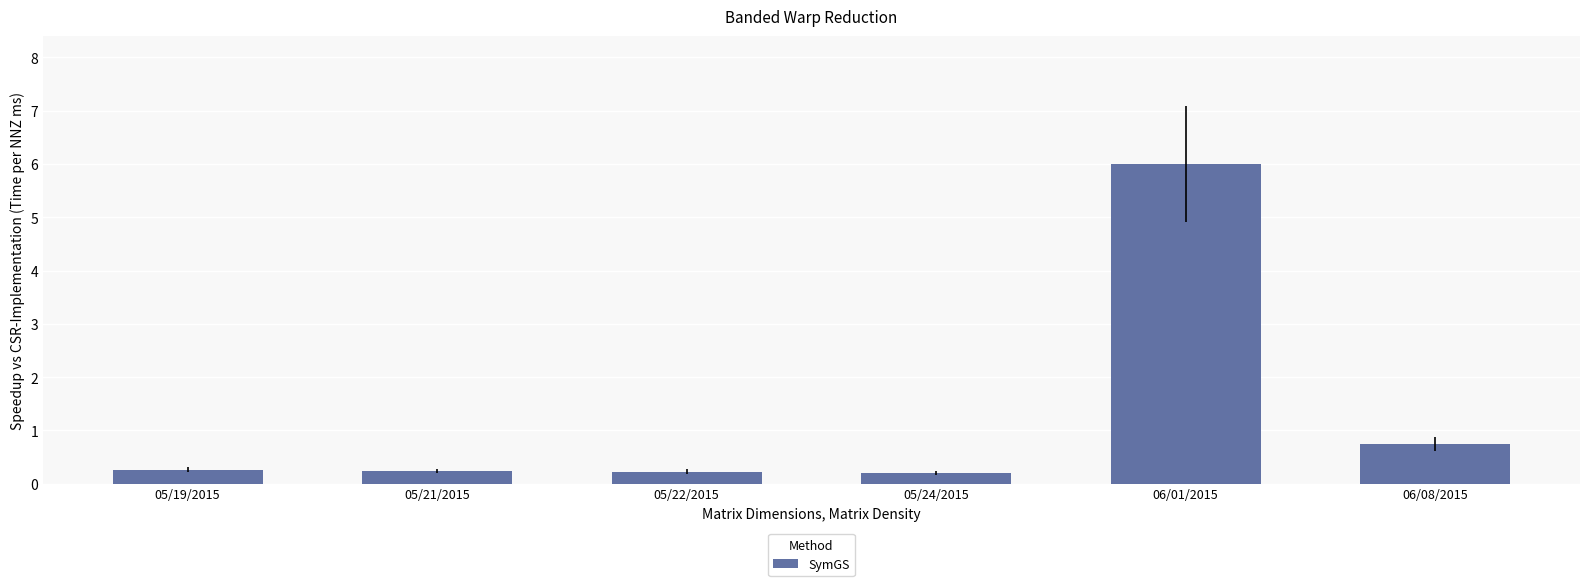

The value at 05/24/2015 is 0.2. True or false?

True